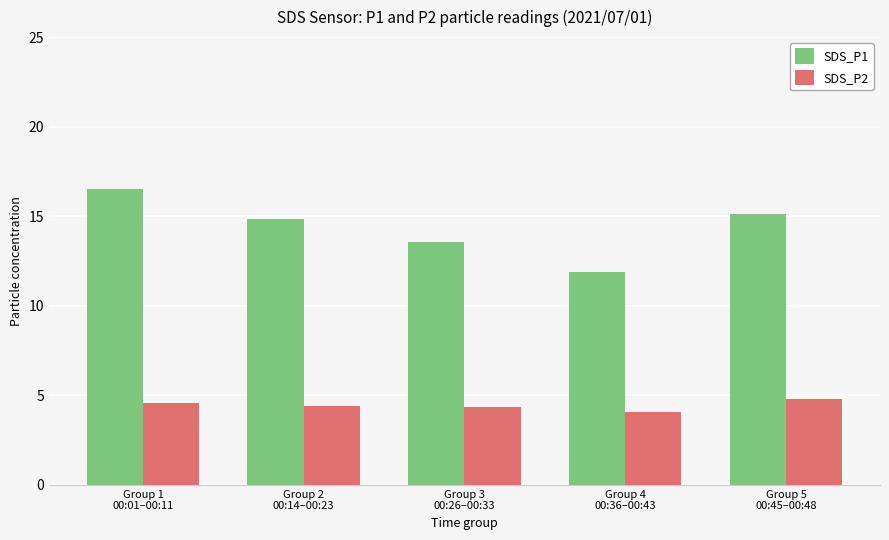

What are all the series names shown in the legend?

SDS_P1, SDS_P2